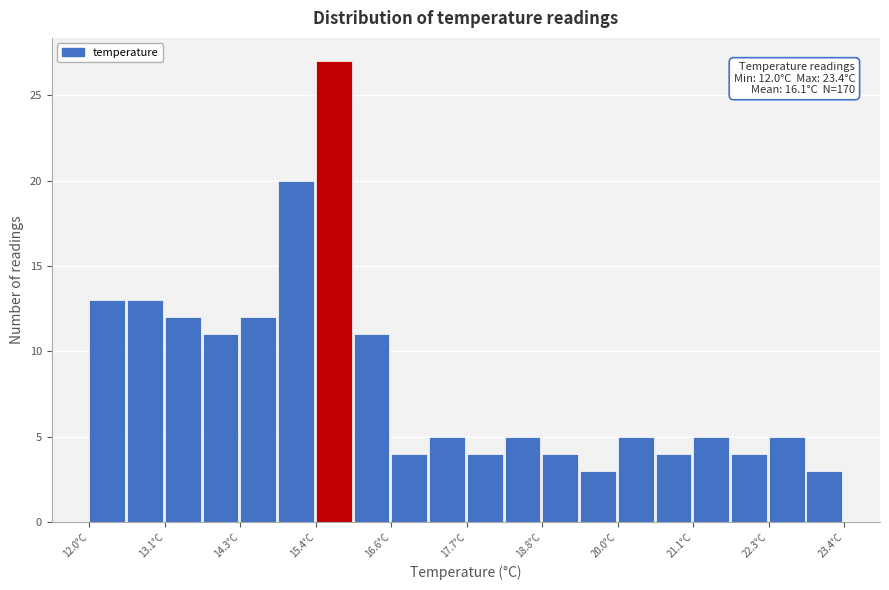

Read against the x-axis, roughly where is the centre of the tallest bar?

15.6